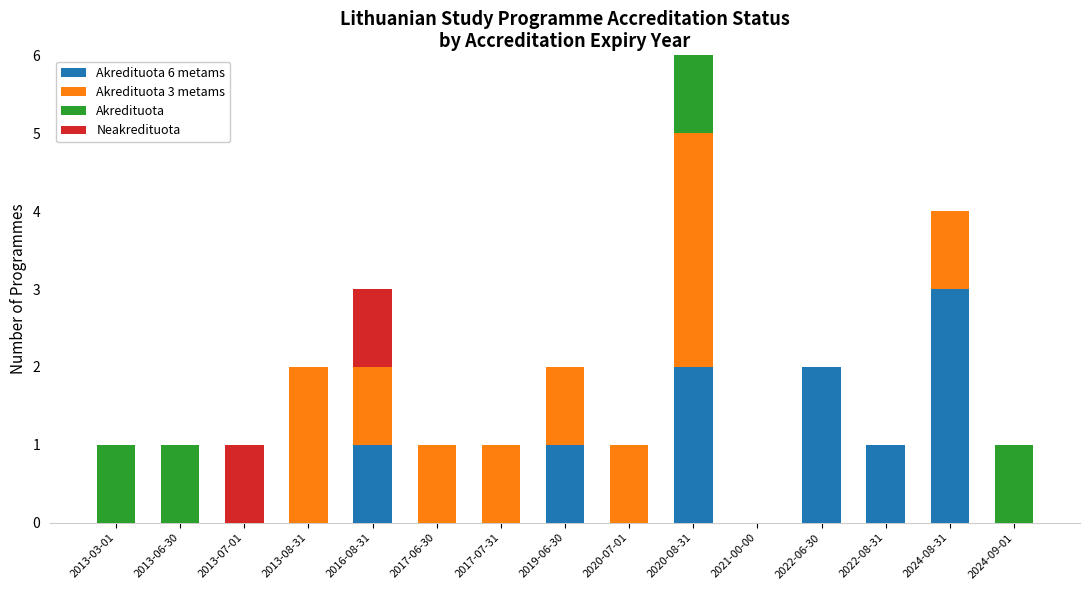

At which category is the sum across all series the highest?

2020-08-31